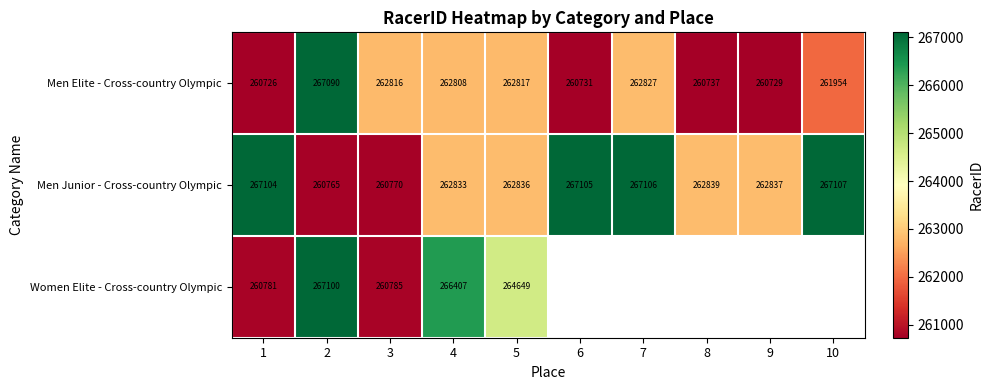

Where is Men Junior - Cross-country Olympic nearest to the value 263936?

8